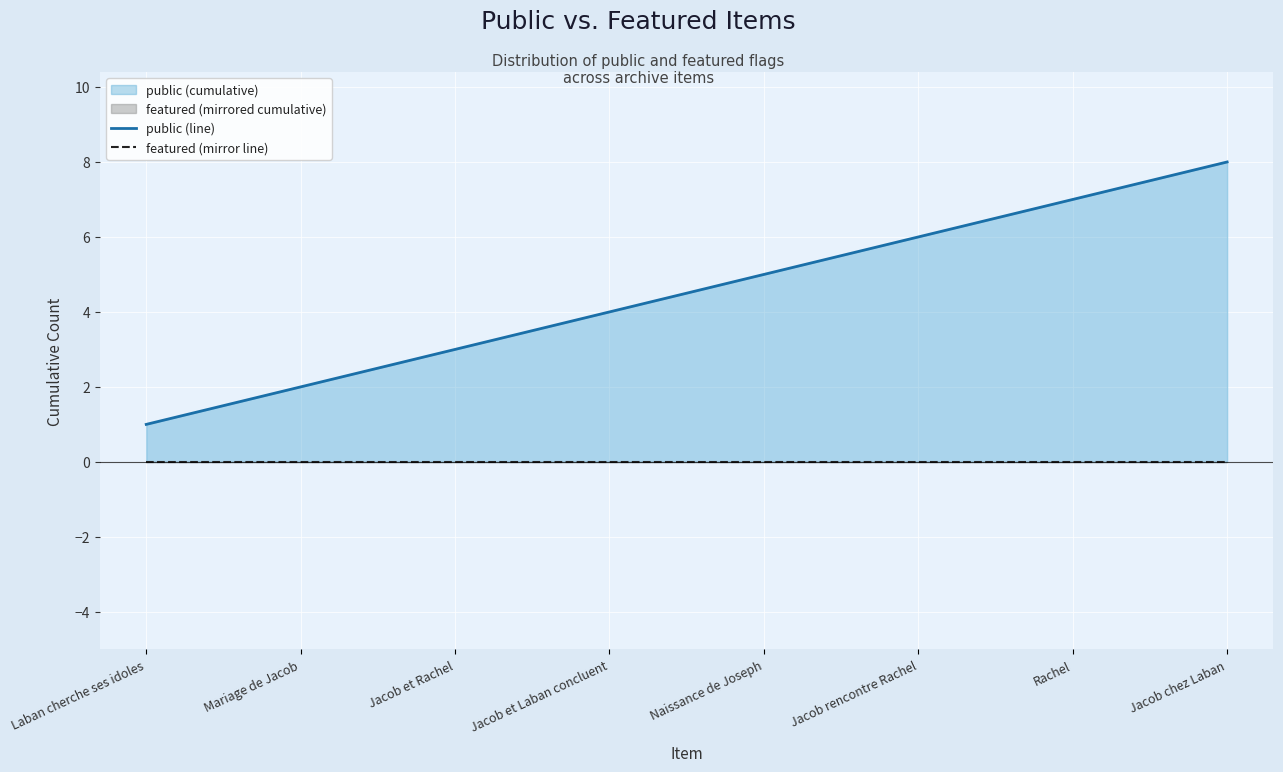

Reading left to right, transcribe all the data shown in this chart.

public (line): Laban cherche ses idoles=1	Mariage de Jacob=2	Jacob et Rachel=3	Jacob et Laban concluent=4	Naissance de Joseph=5	Jacob rencontre Rachel=6	Rachel=7	Jacob chez Laban=8
featured (mirror line): Laban cherche ses idoles=0	Mariage de Jacob=0	Jacob et Rachel=0	Jacob et Laban concluent=0	Naissance de Joseph=0	Jacob rencontre Rachel=0	Rachel=0	Jacob chez Laban=0